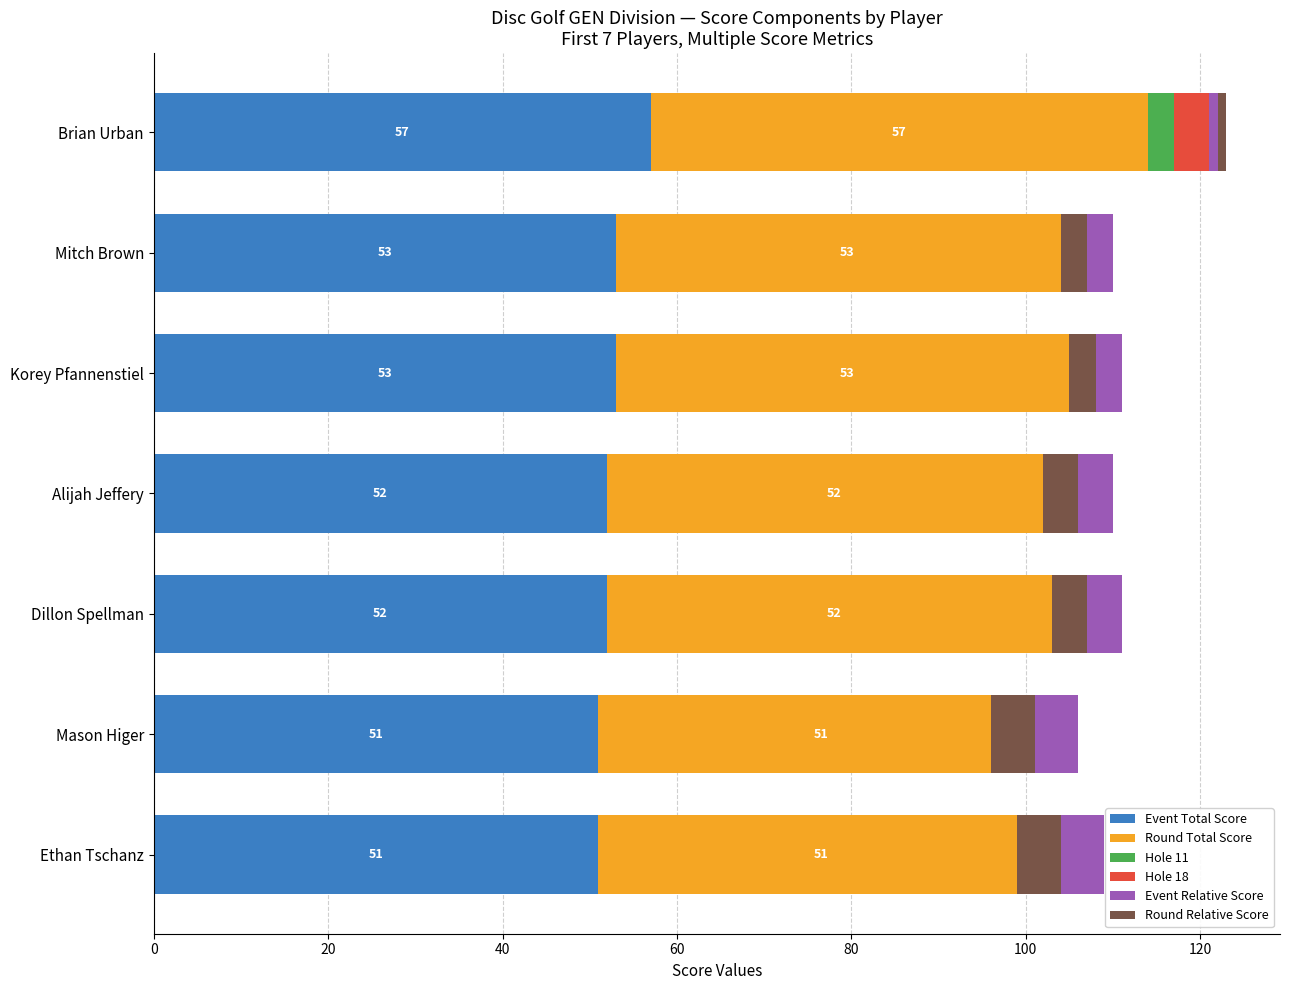

Which series changed the most between Ethan Tschanz and Mitch Brown?

Event Total Score